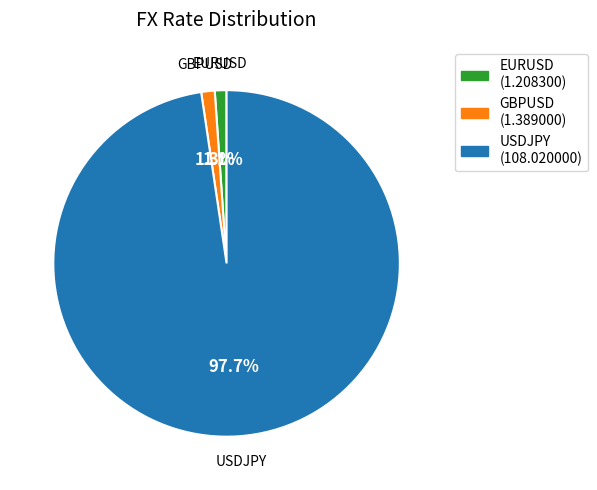

True or false: USDJPY accounts for 87% of the total.

False